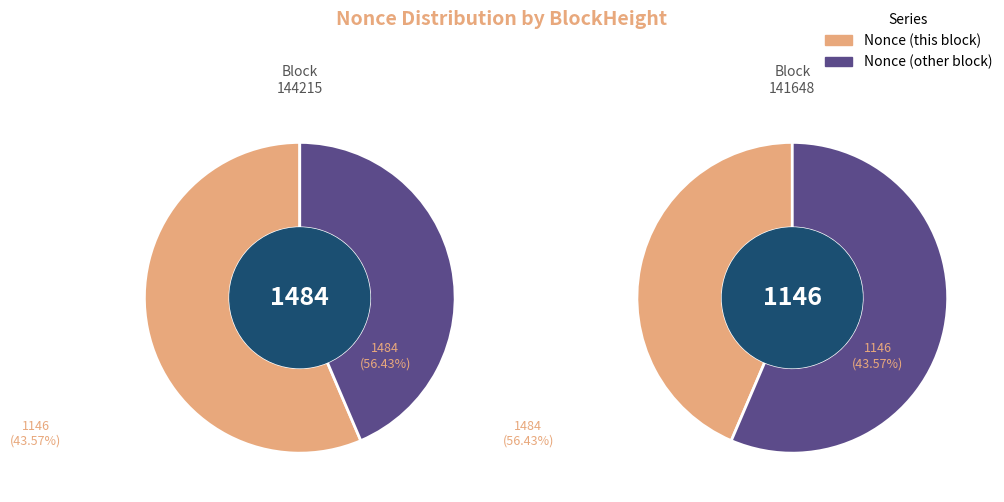

Which category has the smallest portion of the pie?

141648